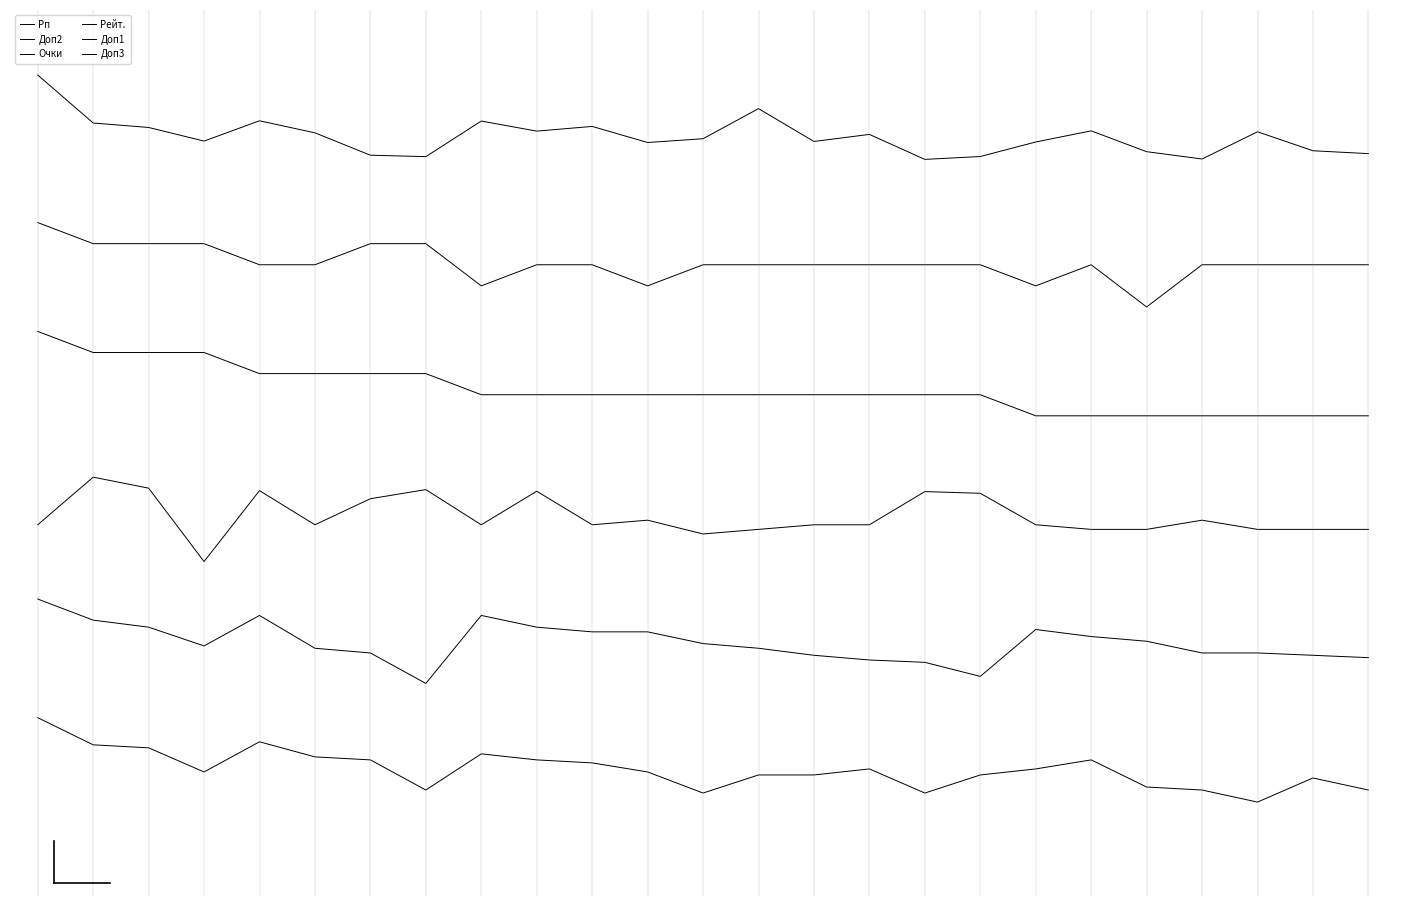

True or false: Рп and Доп2 intersect in this chart.

False